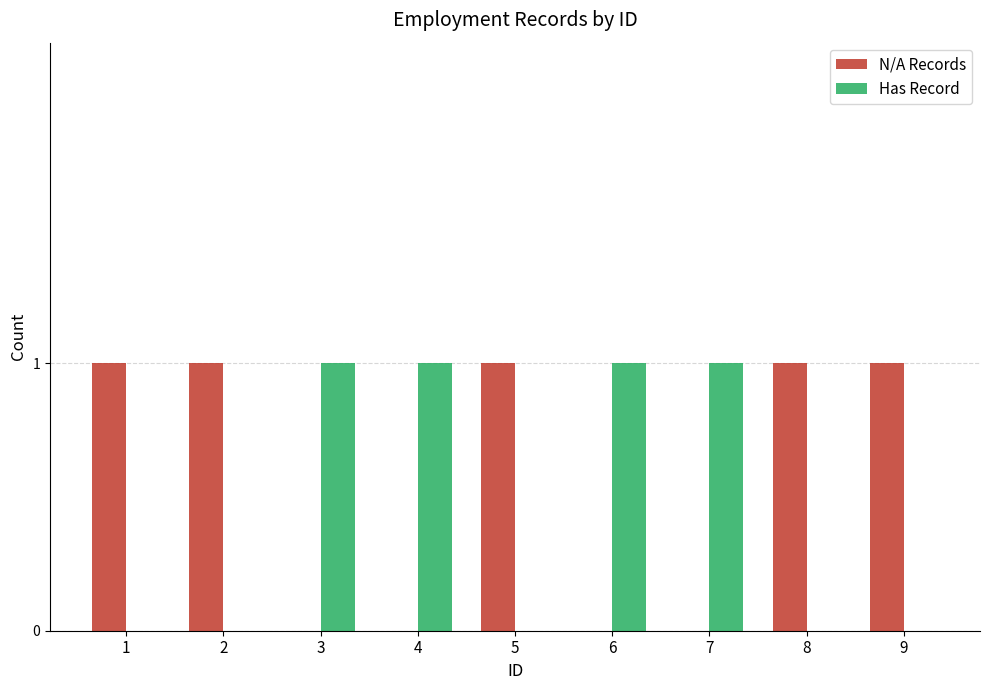

Is it true that Has Record equals -1 at 1?

False